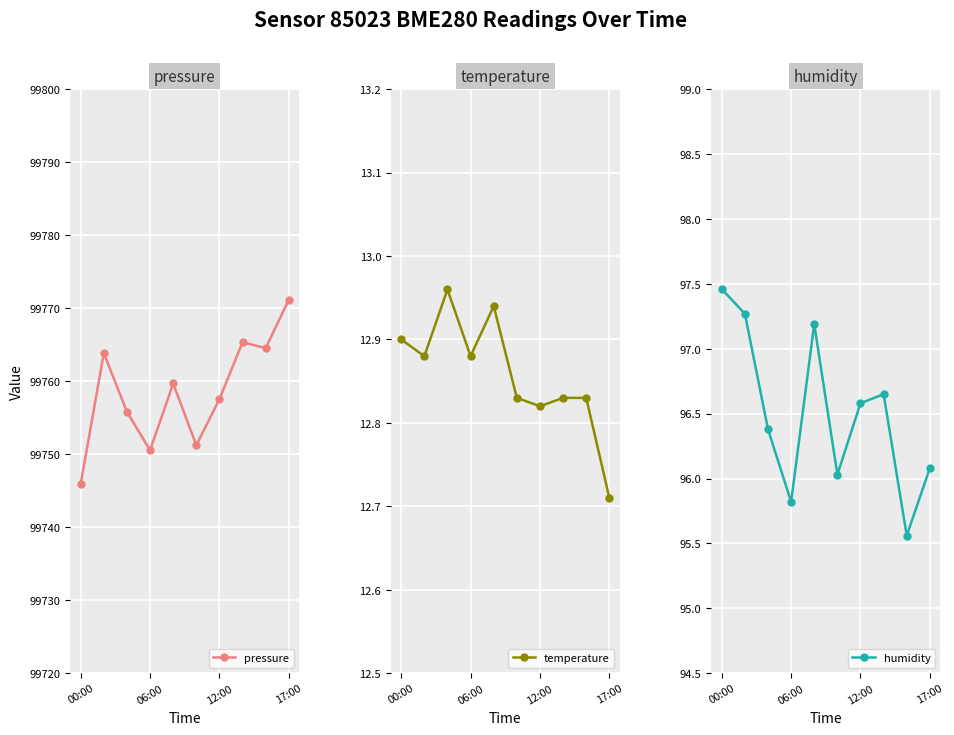

True or false: pressure and humidity cross at least once.

False